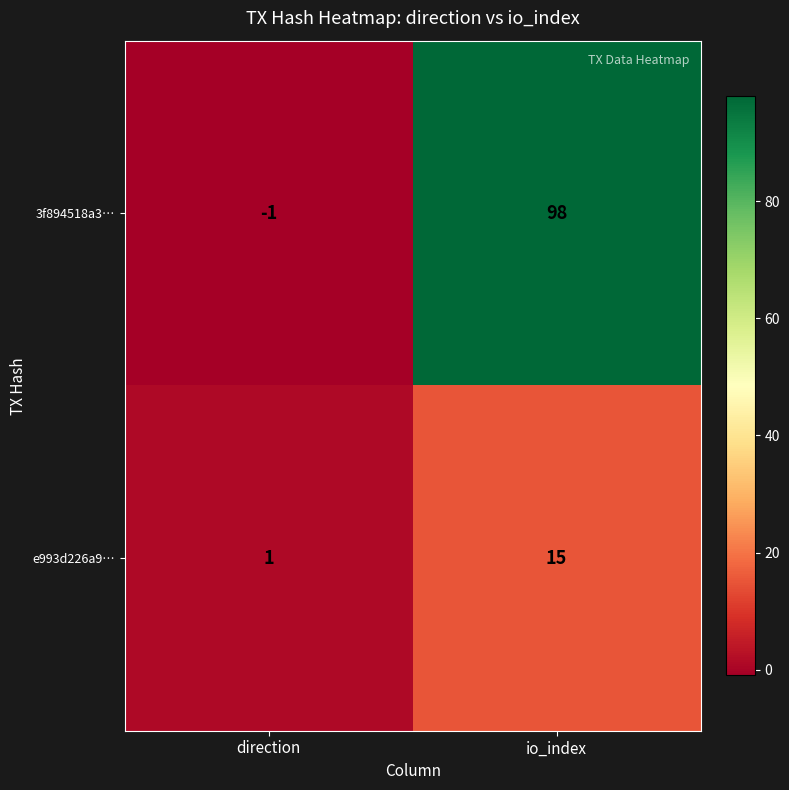

Which label corresponds to the smallest value in the chart?

direction